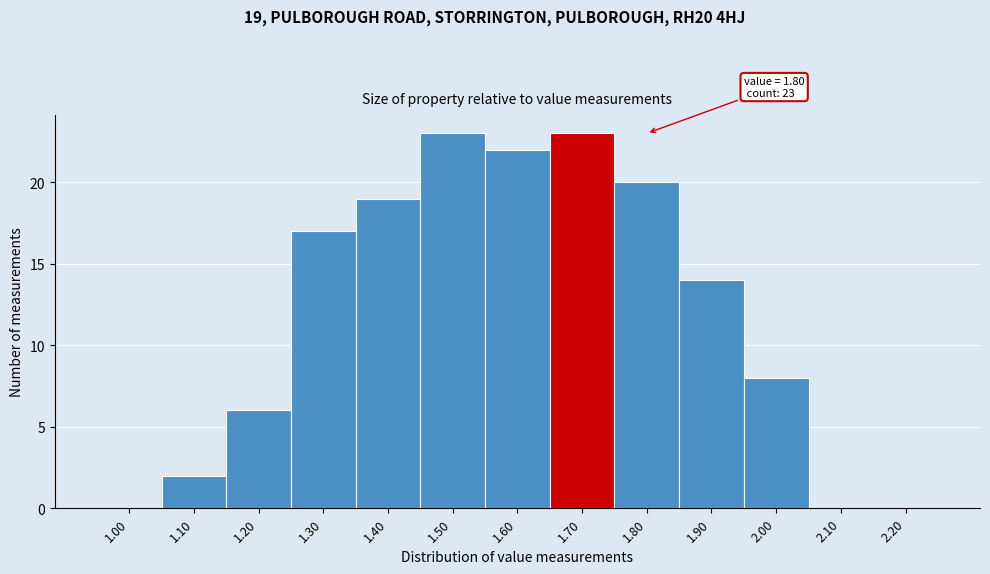

Reading left to right, extract all data points from this chart.

1.00=0	1.10=2	1.20=6	1.30=17	1.40=19	1.50=23	1.60=22	1.70=23	1.80=20	1.90=14	2.00=8	2.10=0	2.20=0